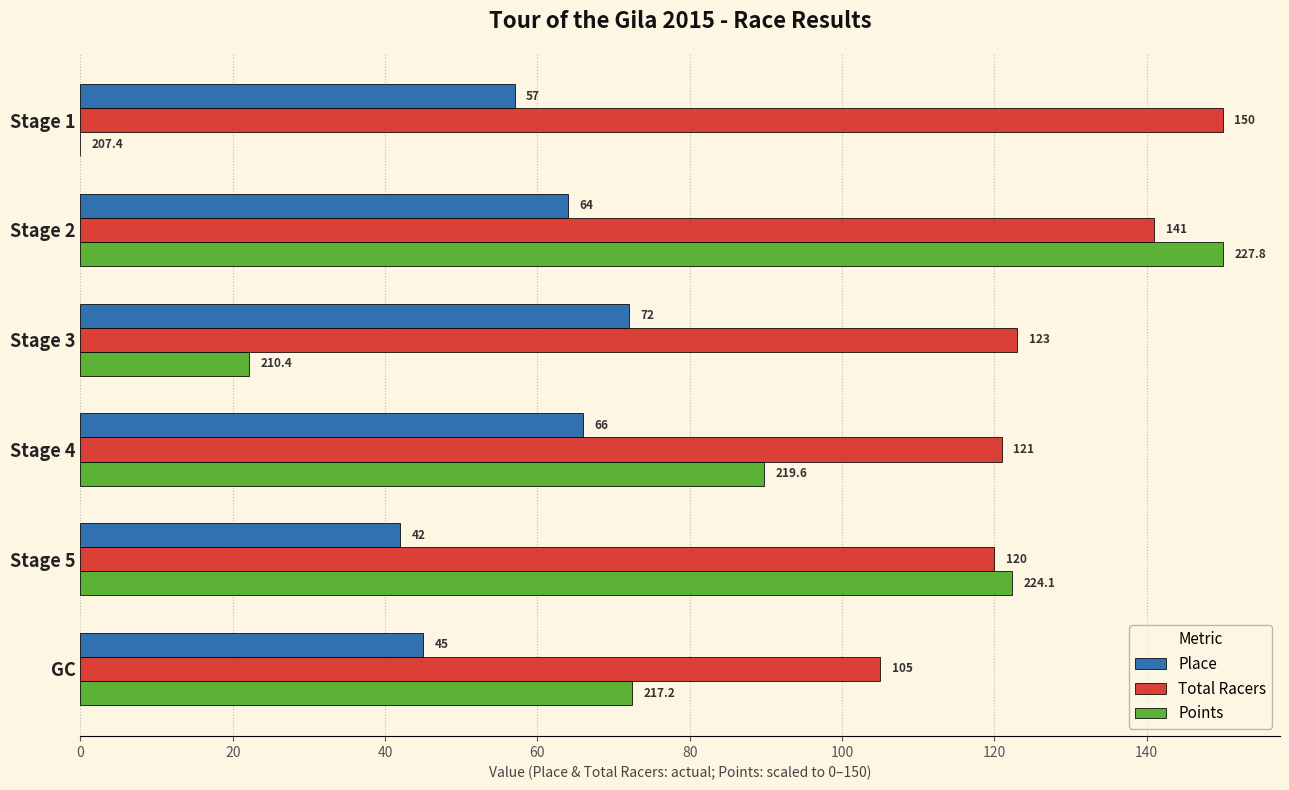

Is the value of Place at Stage 1 greater than the value of Points at Stage 3?

Yes